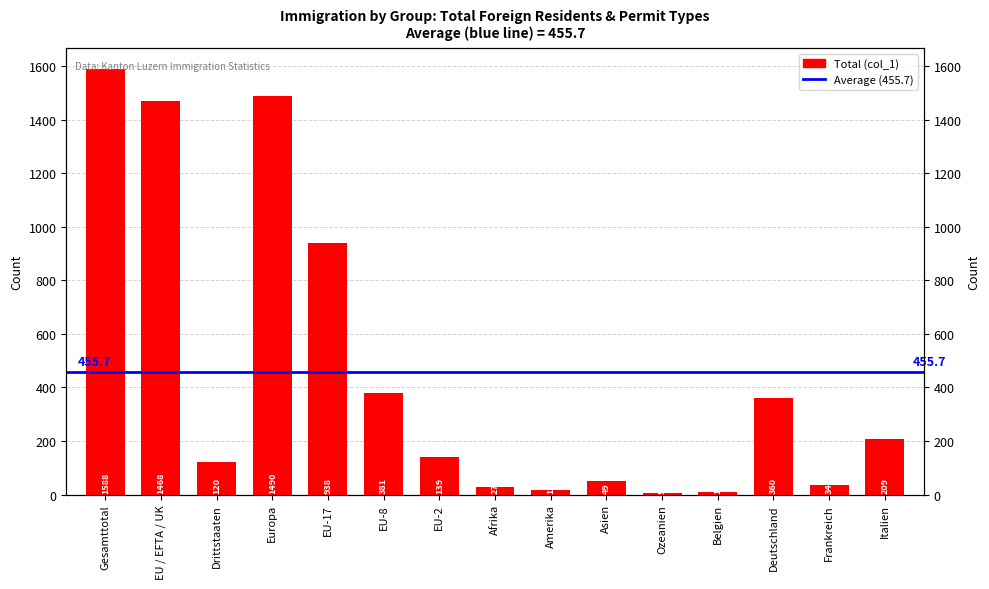

Reading right to left, what are all the values shown in this chart?

209	34	360	11	5	49	17	27	139	381	938	1490	120	1468	1588